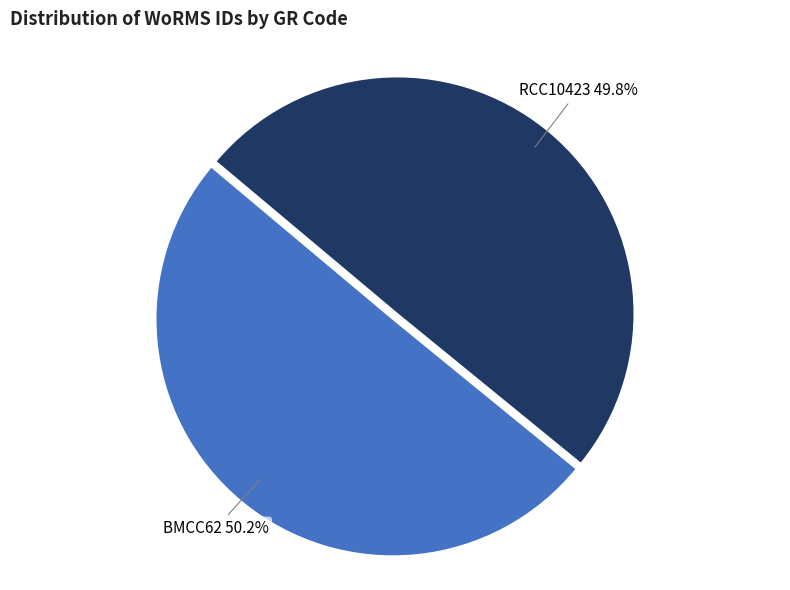

Count the number of slices in the pie.

2